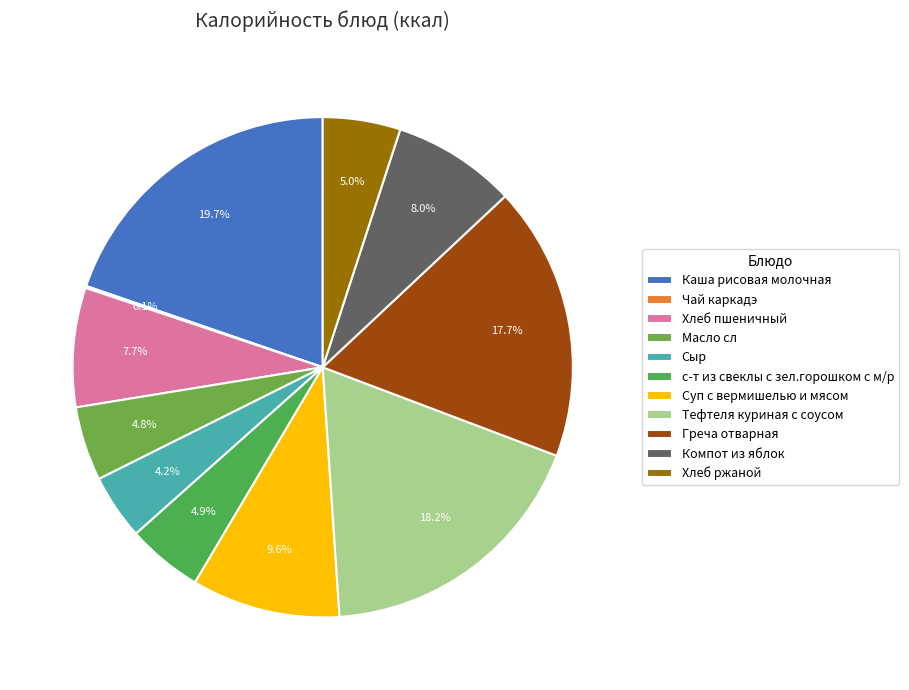

To the nearest percent, what is the combined percentage of Суп с вермишелью и мясом and Компот из яблок?

18%